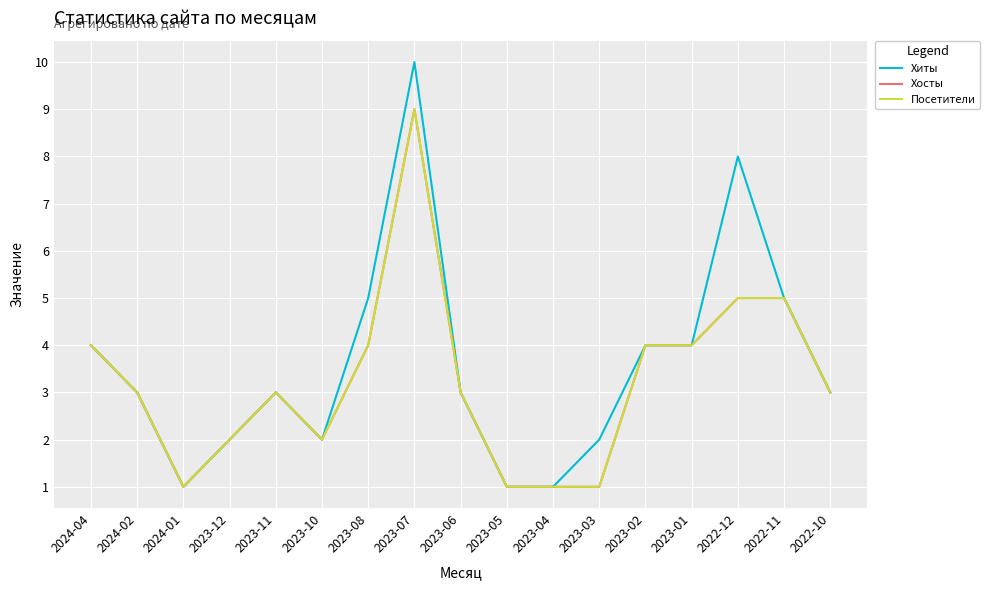

Where is Посетители nearest to the value 5?

2022-12